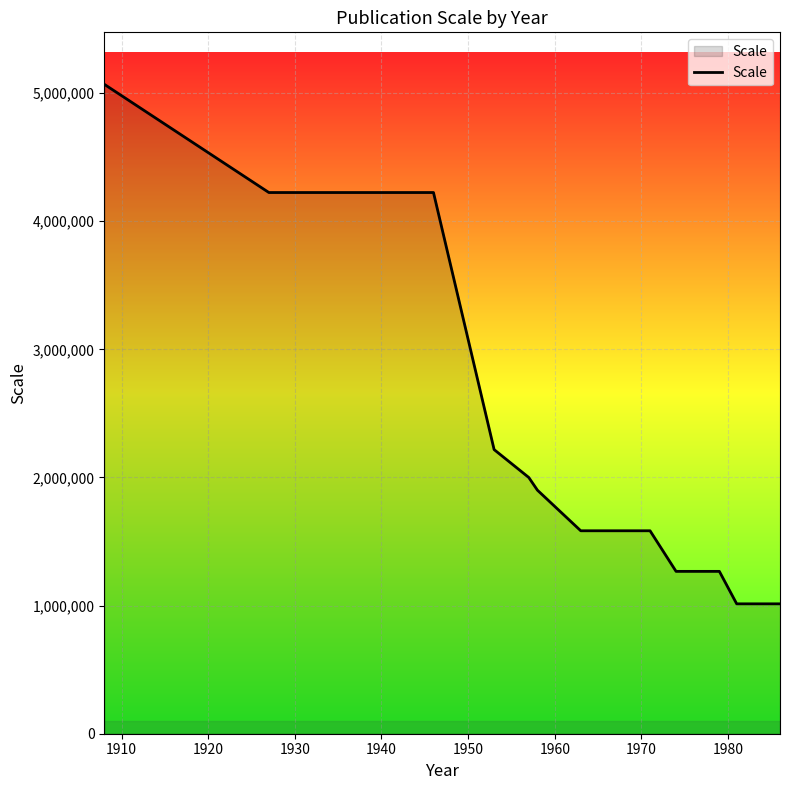

What is the maximum value shown in the chart?

5068800